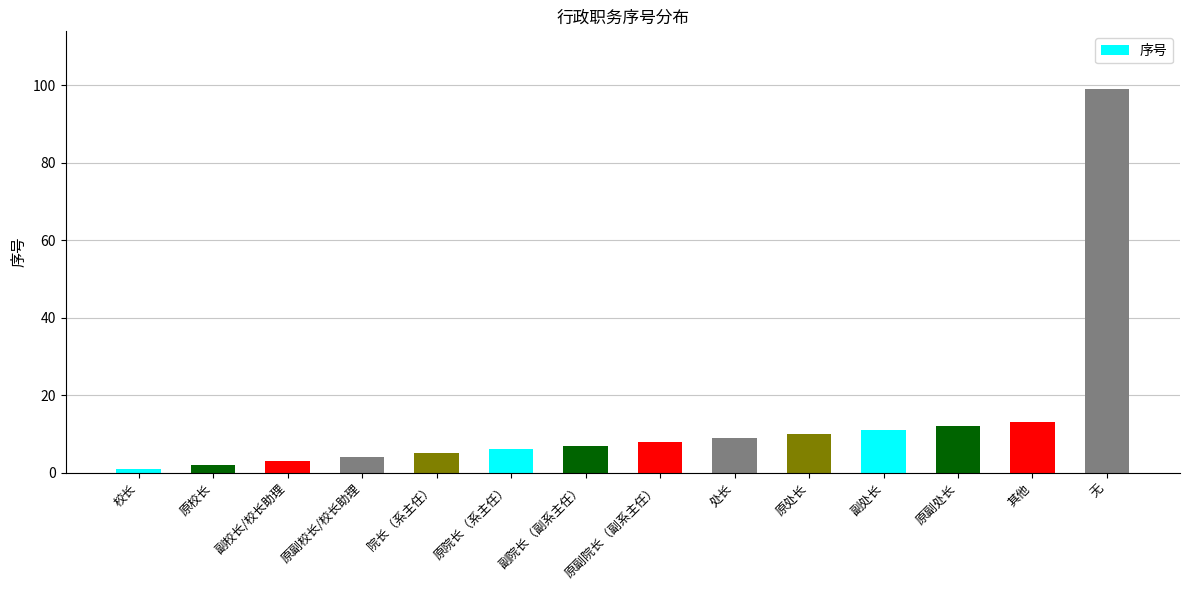

What is the difference between the second highest and minimum values?

12